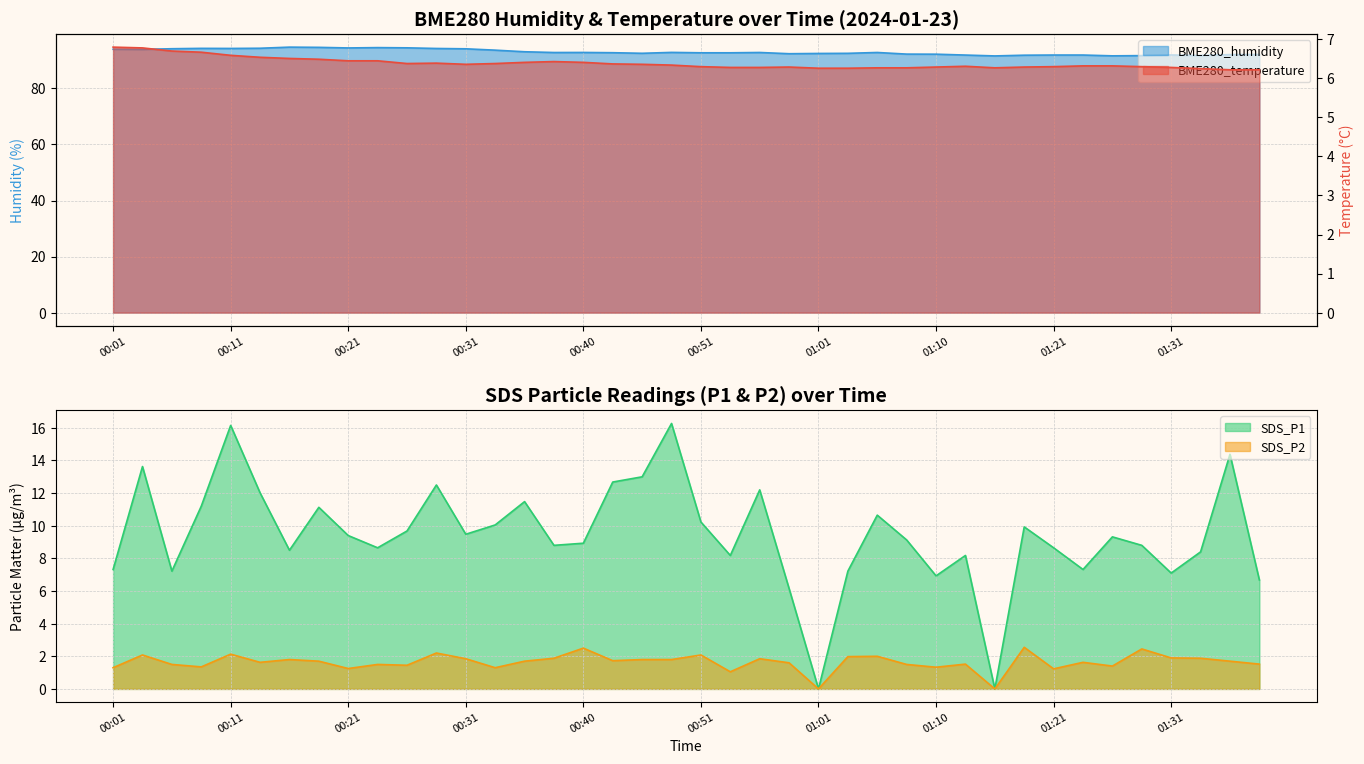

True or false: BME280_temperature has a value of 8.5 at 00:53.

False